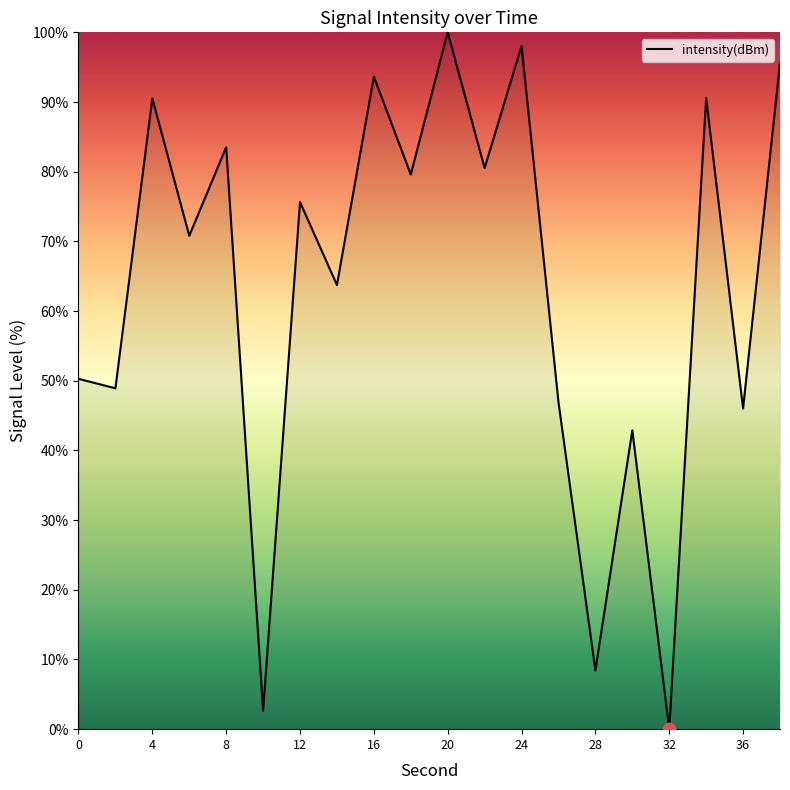

What is the difference between the maximum and minimum values?

100.0